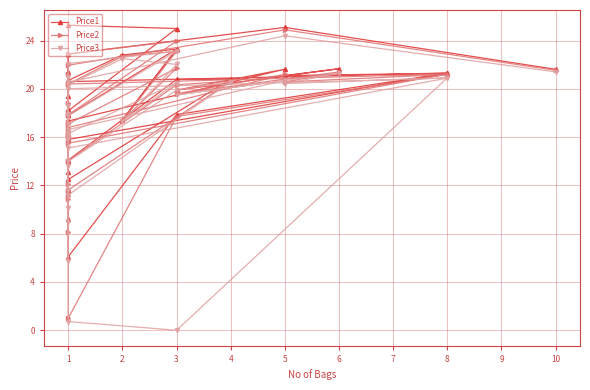

Reading left to right, extract all data points from this chart.

Price1: 17.3	11.5	16.3	21.4	13.1	17.8	12.5	20.8	20.8	14.1	9.2	14.0	11.6	17.8	23.3	17.4	23.3	22.8	20.7	16.6	15.8	21.3	20.6	6.1	17.9	21.3	21.1	21.7	19.9	21.6	17.3	16.2	19.4	18.3	25.3	25.0	18.2	22.9	25.1	21.6
Price2: 16.5	10.9	16.2	21.2	12.1	17.2	11.6	20.6	20.3	14.0	8.1	14.0	11.1	17.1	21.7	17.4	23.1	22.7	20.4	16.1	15.5	21.2	20.4	1.0	17.7	21.2	20.6	21.4	19.6	21.2	16.8	16.1	18.8	18.0	22.9	24.0	17.9	22.0	24.9	21.5
Price3: 15.9	9.0	16.2	21.0	11.6	17.1	11.2	20.6	19.9	14.0	5.7	13.6	10.1	16.3	20.5	17.3	22.0	22.5	20.3	16.1	15.1	20.9	20.0	0.7	0.0	20.9	20.4	21.3	19.5	20.7	16.6	16.1	18.6	17.9	22.1	23.1	17.8	20.5	24.4	21.4